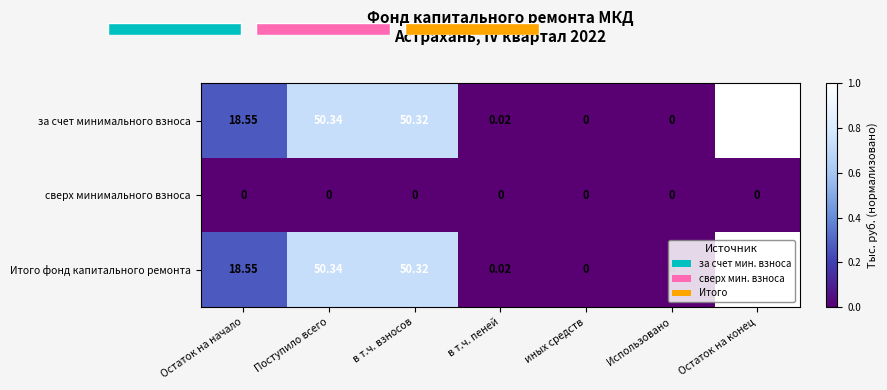

Is the value of сверх минимального взноса at Использовано greater than the value of за счет минимального взноса at Остаток на начало?

No